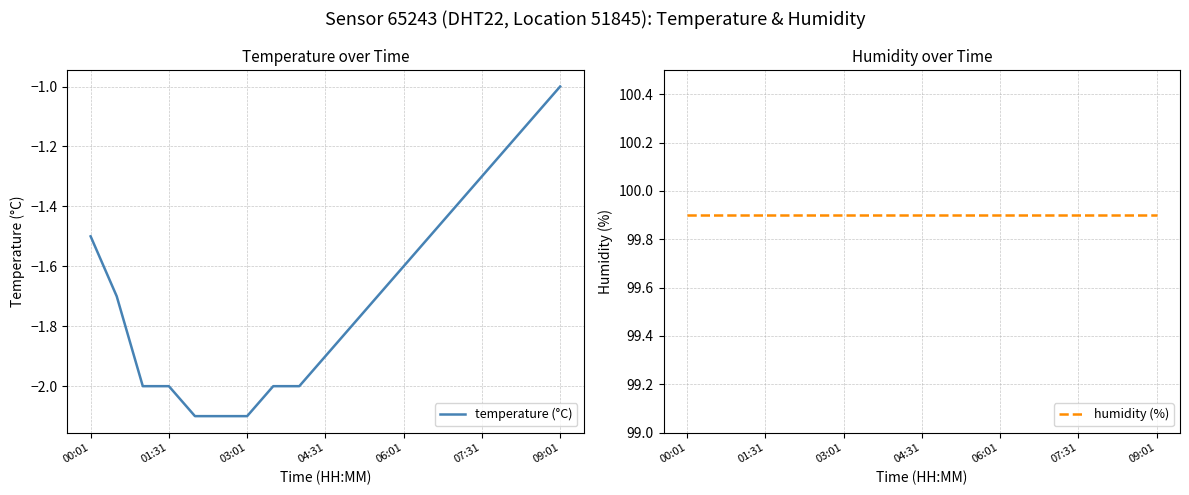

True or false: temperature (°C) and humidity (%) cross at least once.

False